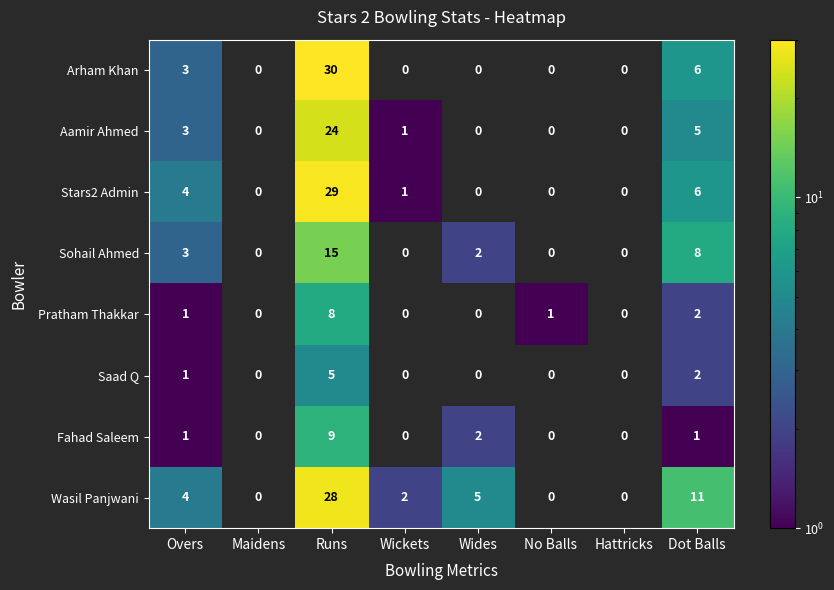

How many data points does each series have?

8